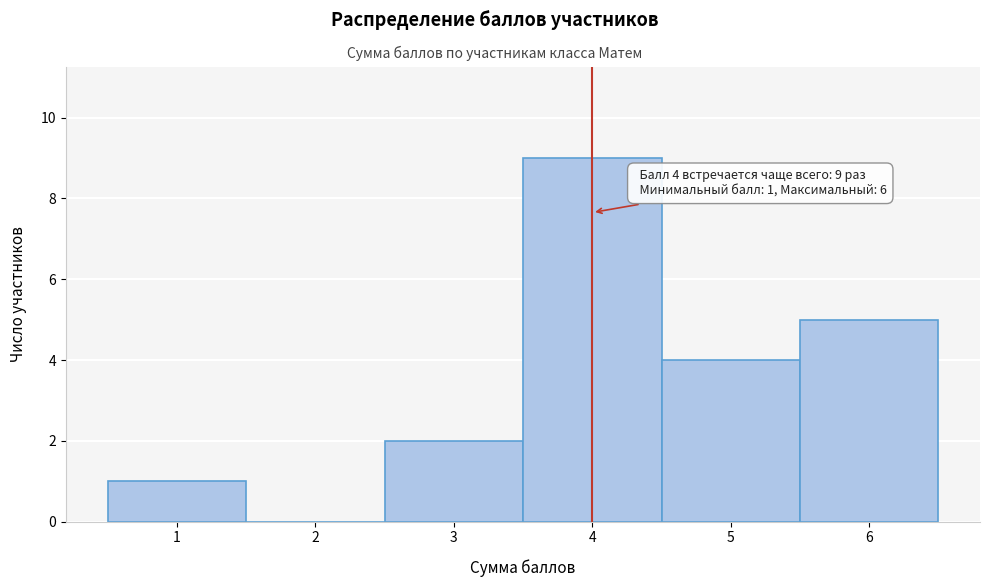

Over which range of the x-axis is the bar tallest?

3.5 to 4.5